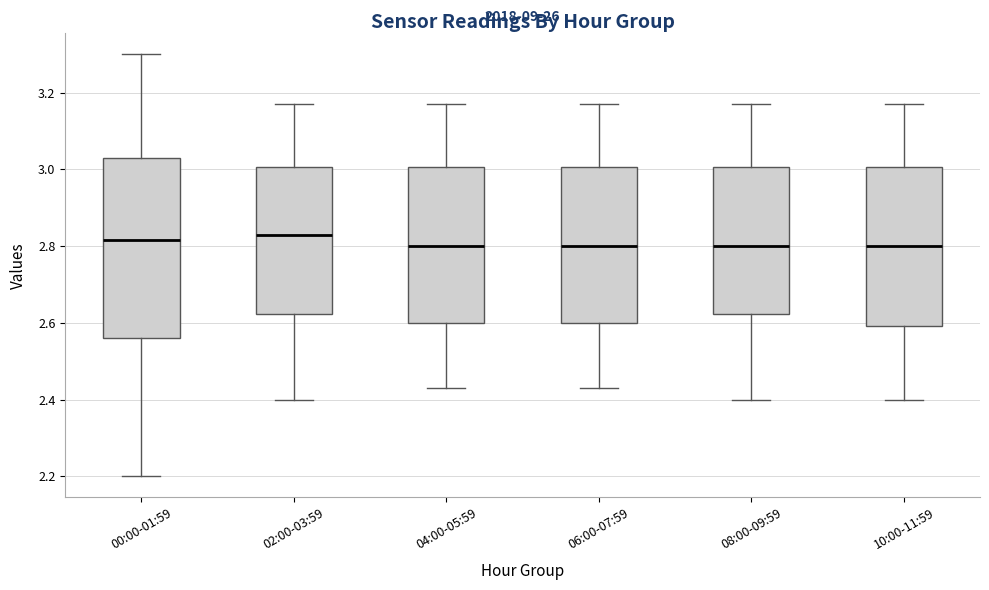

Reading left to right, transcribe this box plot: for each box, give where its median line is, the range the box spans, and where its two whiskers end, as read against the y-axis. The values are not printed on the chart, so give them approximately, as read against the axis.

00:00-01:59: median 2.82, box 2.56 to 3.04, whiskers 2.20 to 3.30
02:00-03:59: median 2.84, box 2.62 to 3.00, whiskers 2.40 to 3.18
04:00-05:59: median 2.80, box 2.60 to 3.00, whiskers 2.44 to 3.18
06:00-07:59: median 2.80, box 2.60 to 3.00, whiskers 2.44 to 3.18
08:00-09:59: median 2.80, box 2.62 to 3.00, whiskers 2.40 to 3.18
10:00-11:59: median 2.80, box 2.60 to 3.00, whiskers 2.40 to 3.18